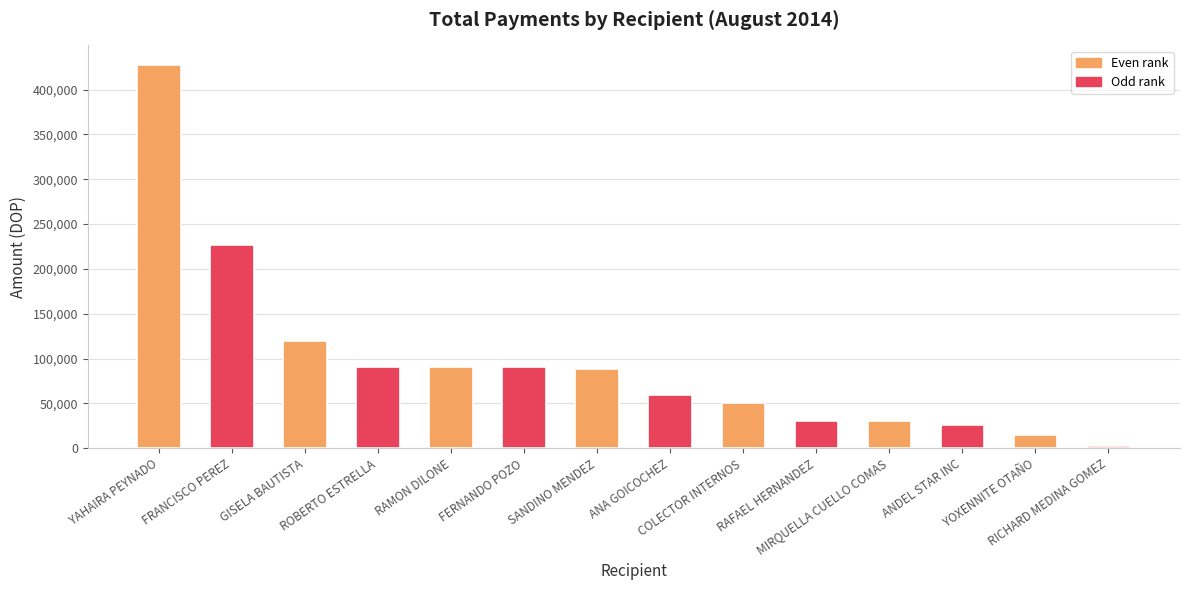

Does the chart contain any negative values?

No